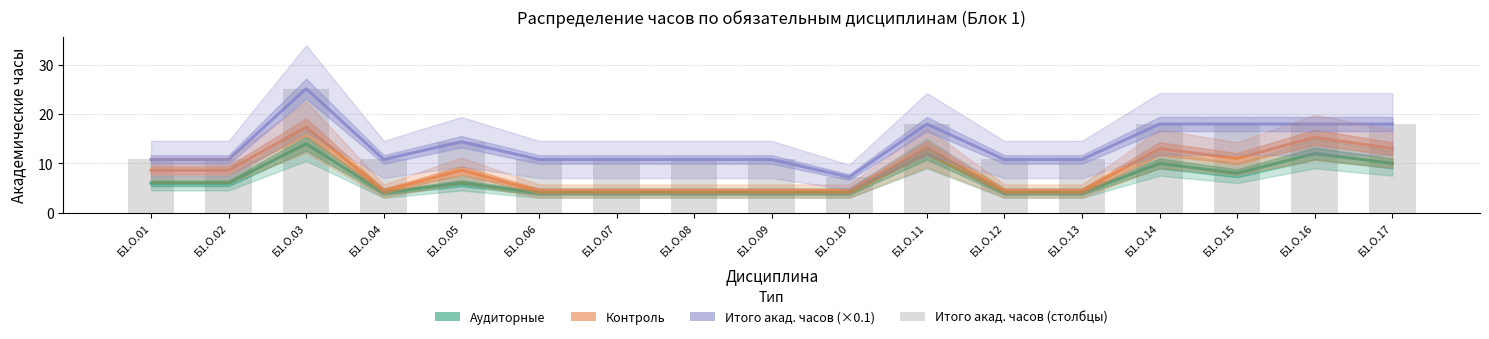

Reading left to right, what are all the values shown in this chart?

Аудиторные: 6.0	6.0	14.0	4.0	6.0	4.0	4.0	4.0	4.0	4.0	12.0	4.0	4.0	10.0	8.0	12.0	10.0
Контроль: 8.6	8.6	17.4	4.4	8.6	4.4	4.4	4.4	4.4	4.4	13.2	4.4	4.4	13.0	11.0	15.3	13.0
Итого акад. часов (×0.1): 10.8	10.8	25.2	10.8	14.4	10.8	10.8	10.8	10.8	7.2	18.0	10.8	10.8	18.0	18.0	18.0	18.0
Итого акад. часов: 10.8	10.8	25.2	10.8	14.4	10.8	10.8	10.8	10.8	7.2	18.0	10.8	10.8	18.0	18.0	18.0	18.0